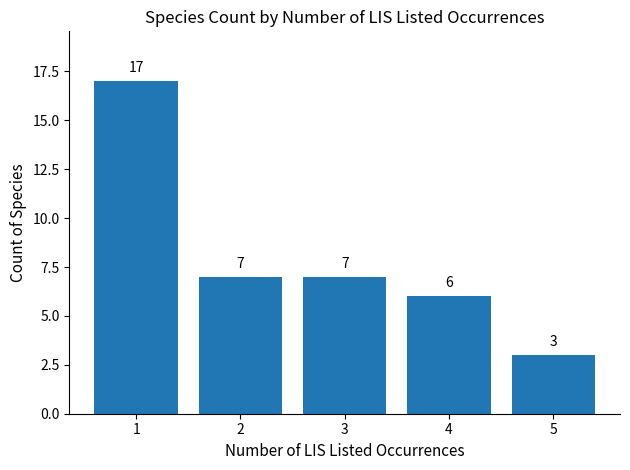

What is the value of the 1st bar from the left?

17